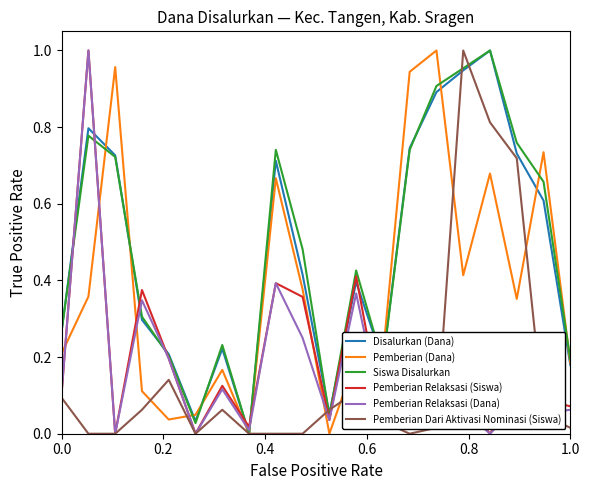

True or false: Pemberian Relaksasi (Siswa) and Disalurkan (Dana) cross at least once.

True